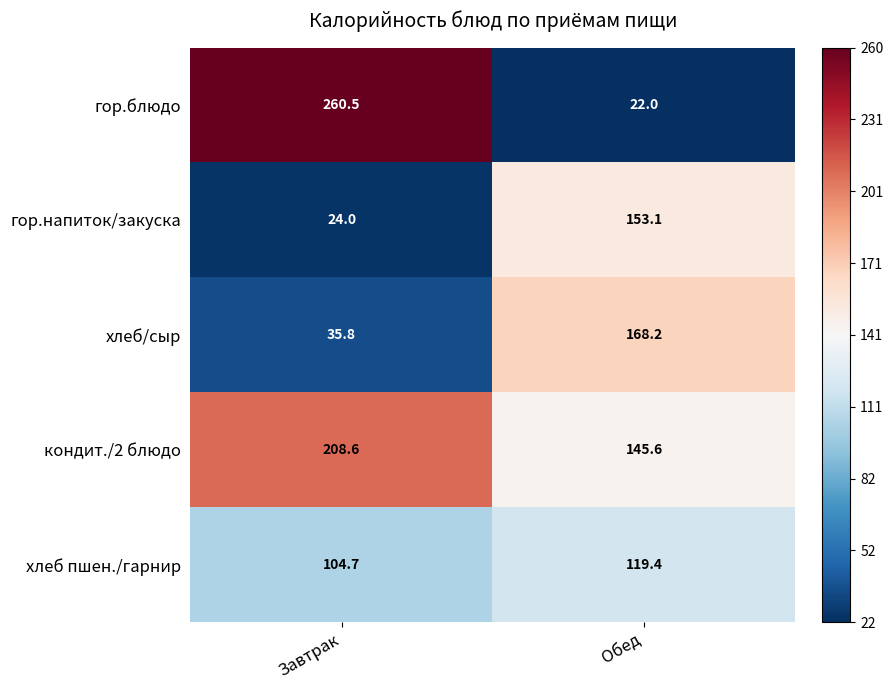

How many data points in хлеб/сыр are less than 168?

1